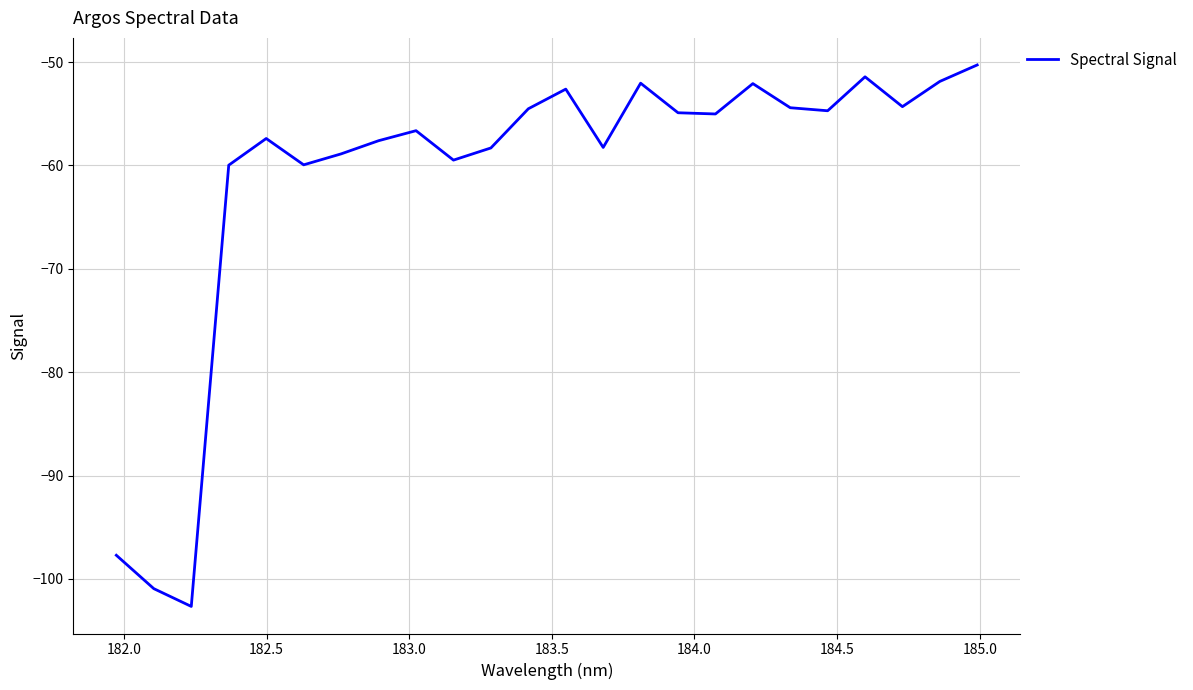

What is the smallest value displayed?

-102.7